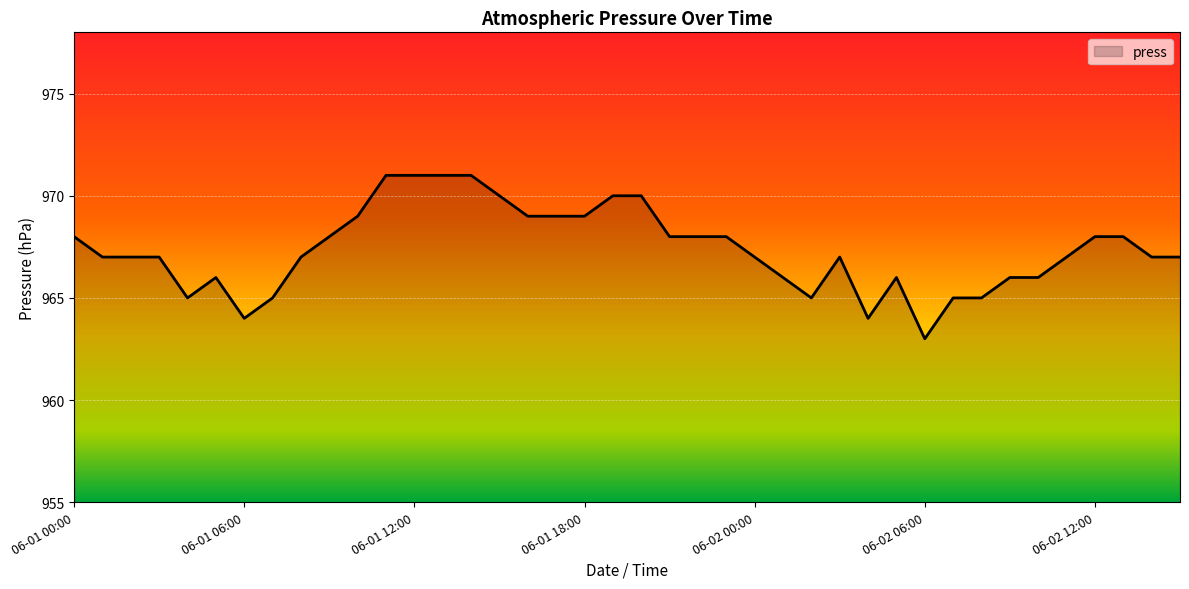

What is the maximum value shown in the chart?

971